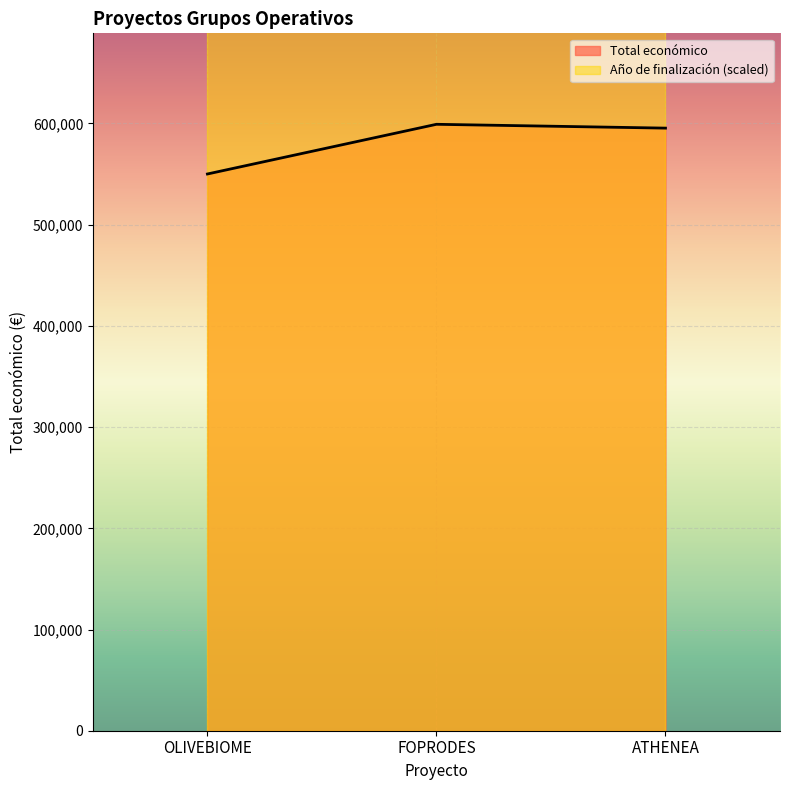

What is the label of the 1st point from the left?

OLIVEBIOME